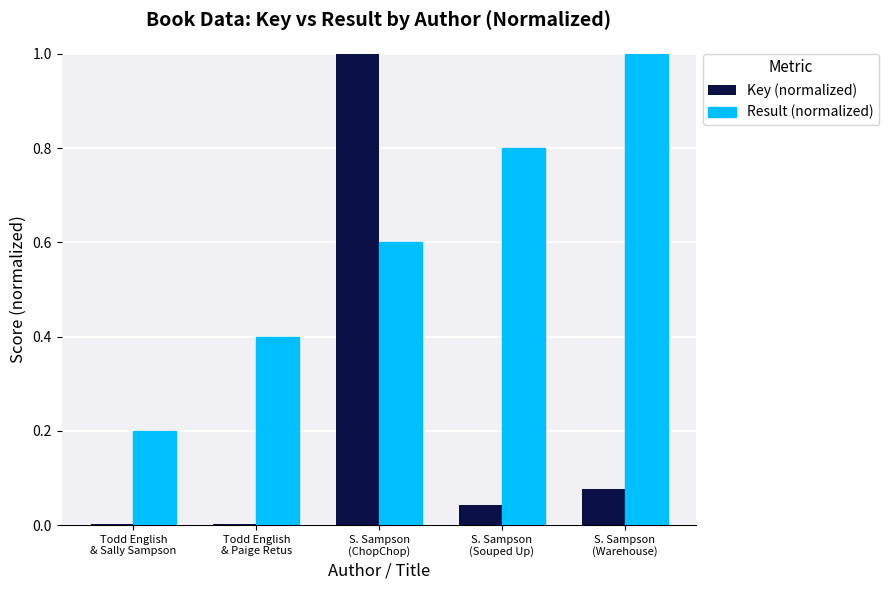

Which series has the largest total across all categories?

Result (normalized)